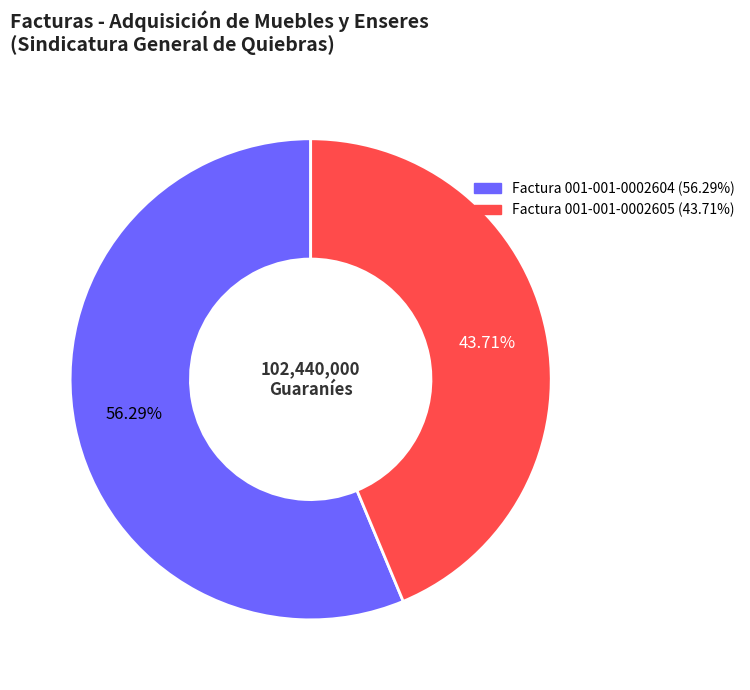

Do Factura 001-001-0002605 and Factura 001-001-0002604 together represent more than half of the pie?

Yes